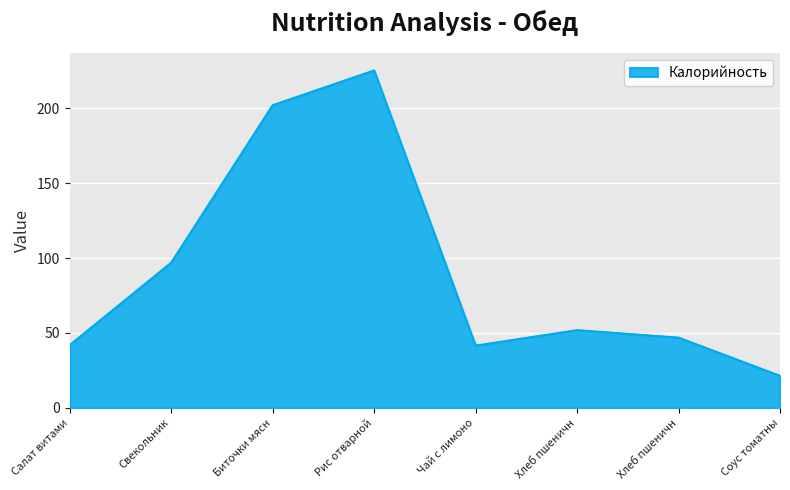

Count the number of categories in the chart.

8